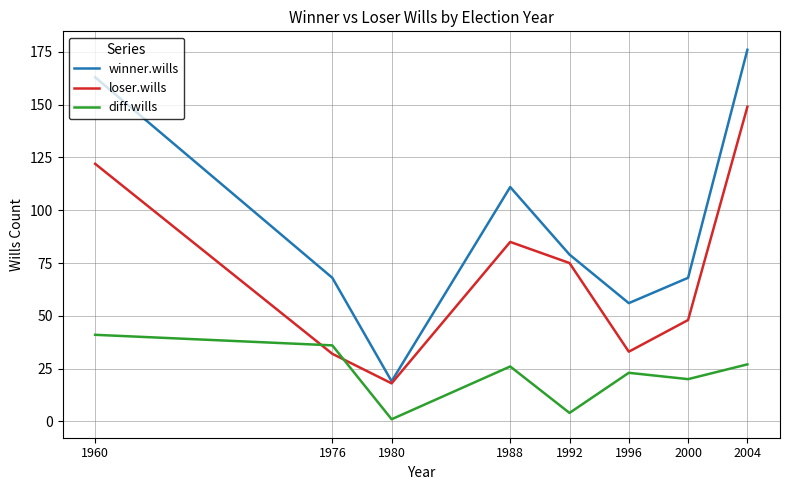

What is the maximum value for winner.wills?

176